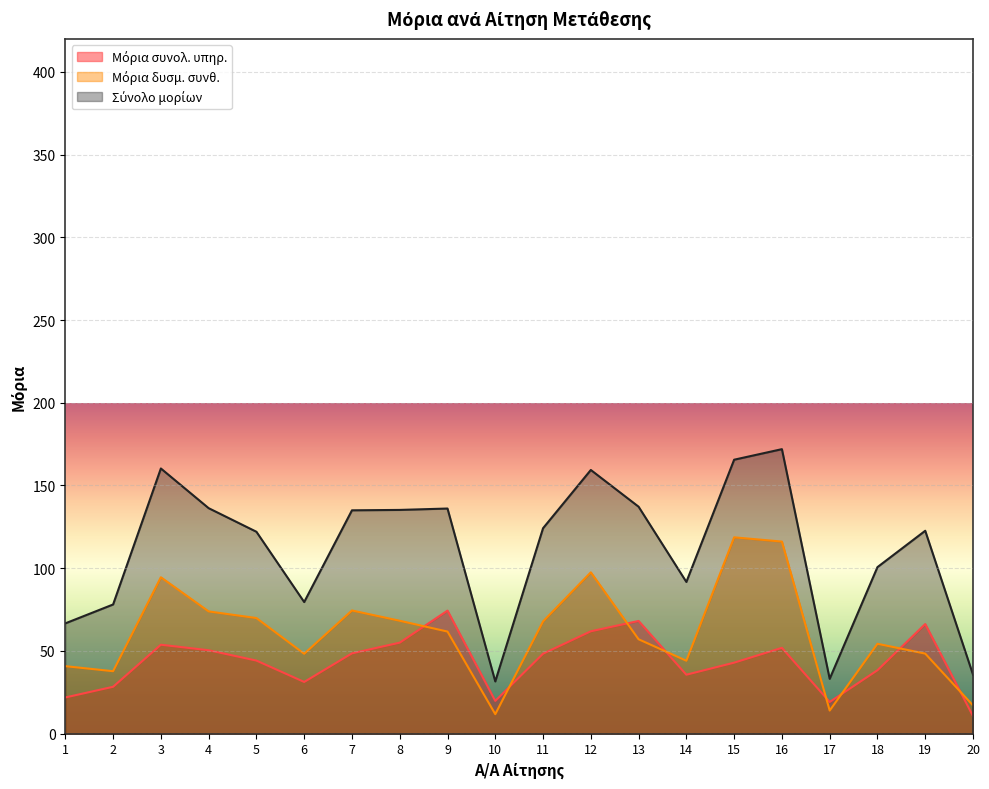

What is the difference between the maximum and minimum values in the Σύνολο μορίων series?

140.4